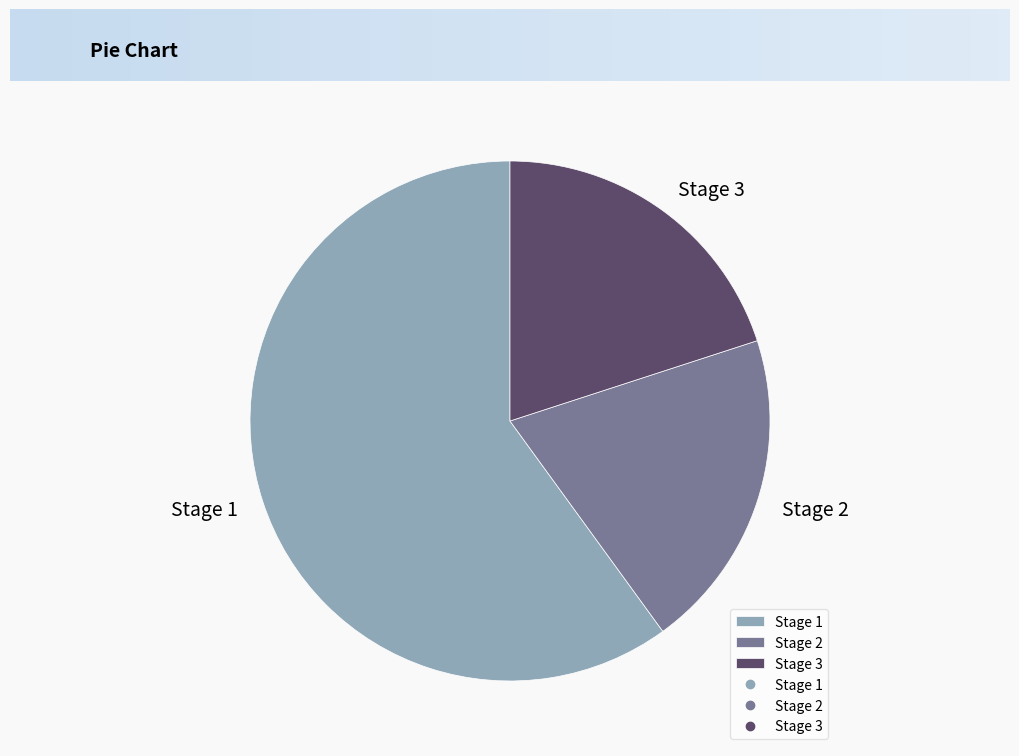

Is the sum of Stage 2 and Stage 3 greater than half?

No